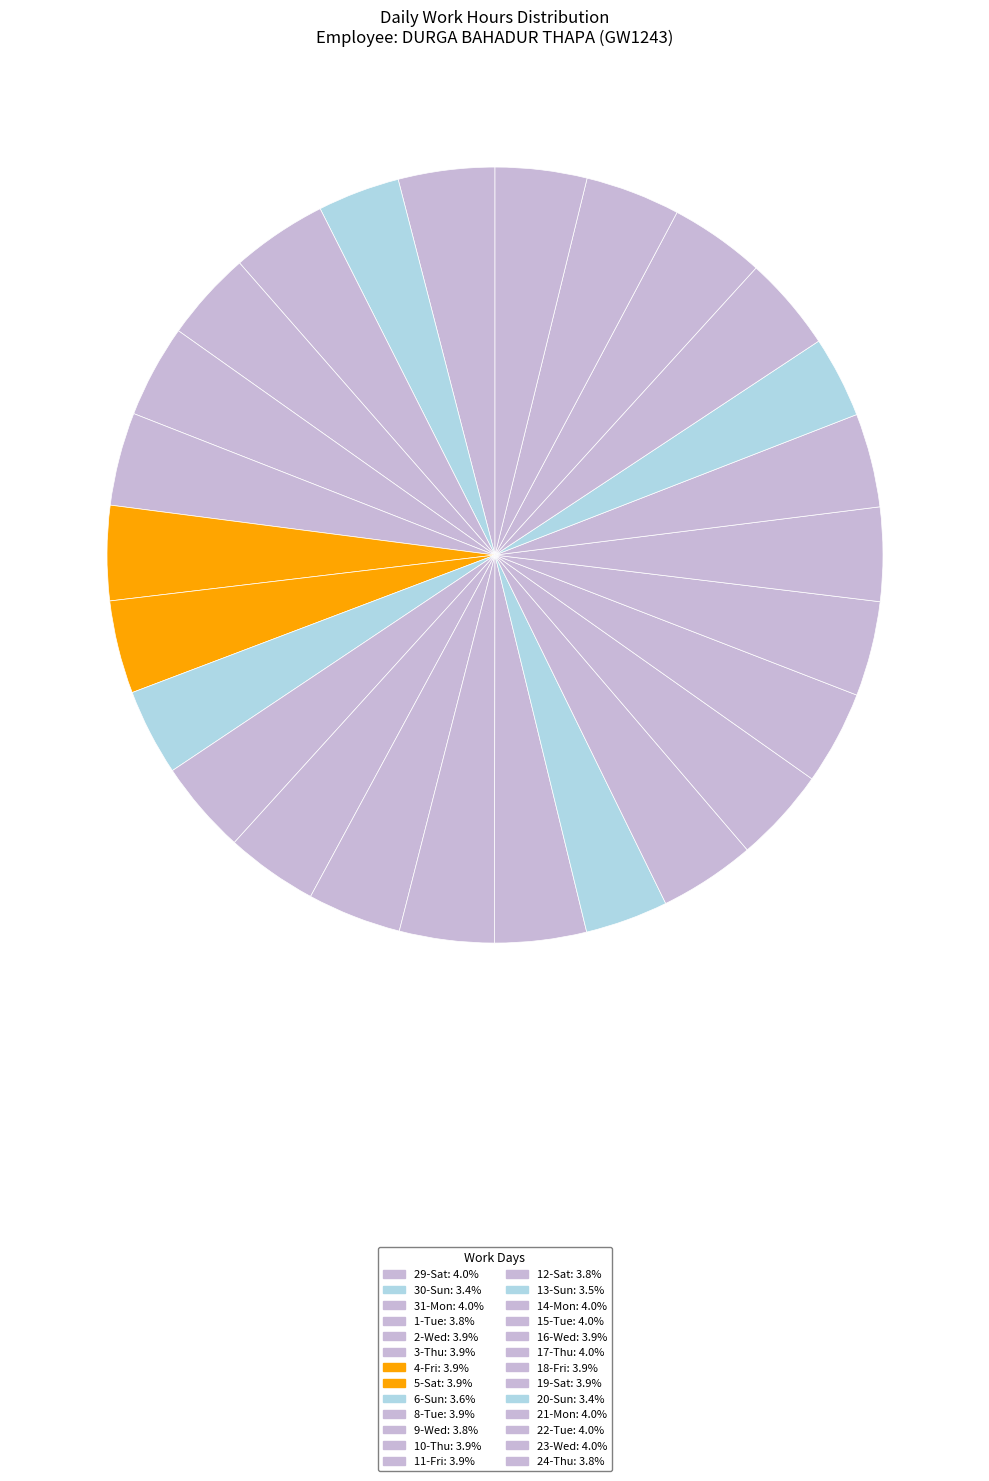

To the nearest percent, what is the average slice percentage?

4%